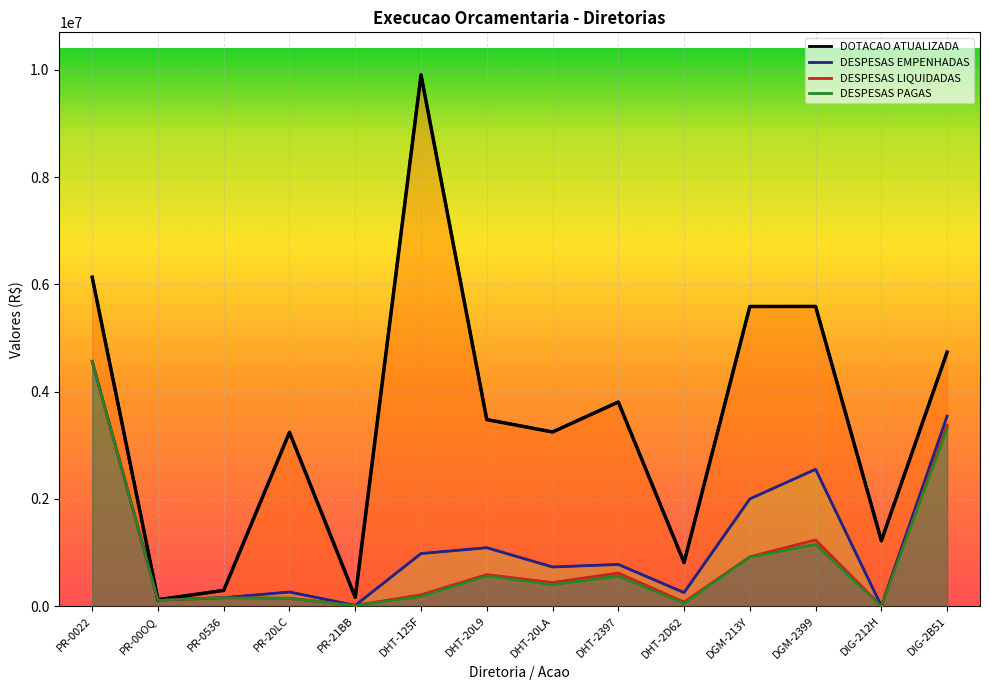

Where is DOTACAO ATUALIZADA nearest to the value 5013317?

DIG-2B51